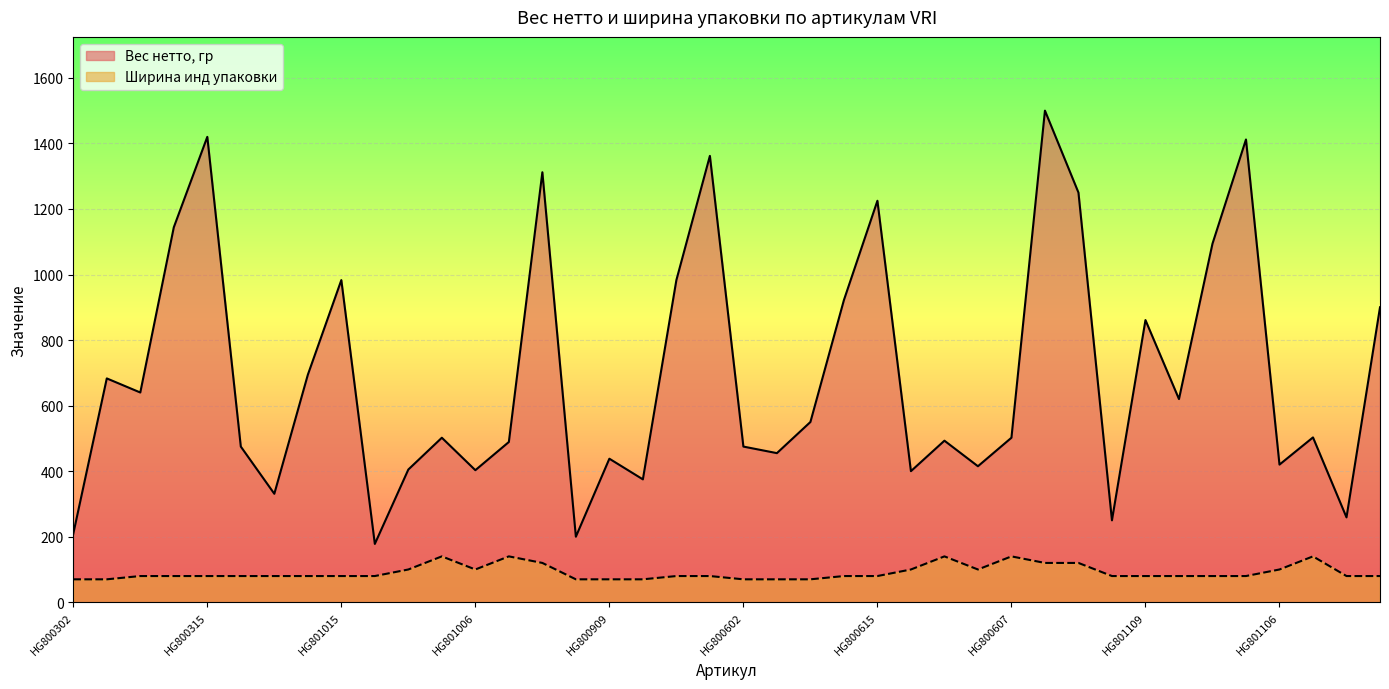

What value does the Ширина инд упаковки series have at HG801115?

80